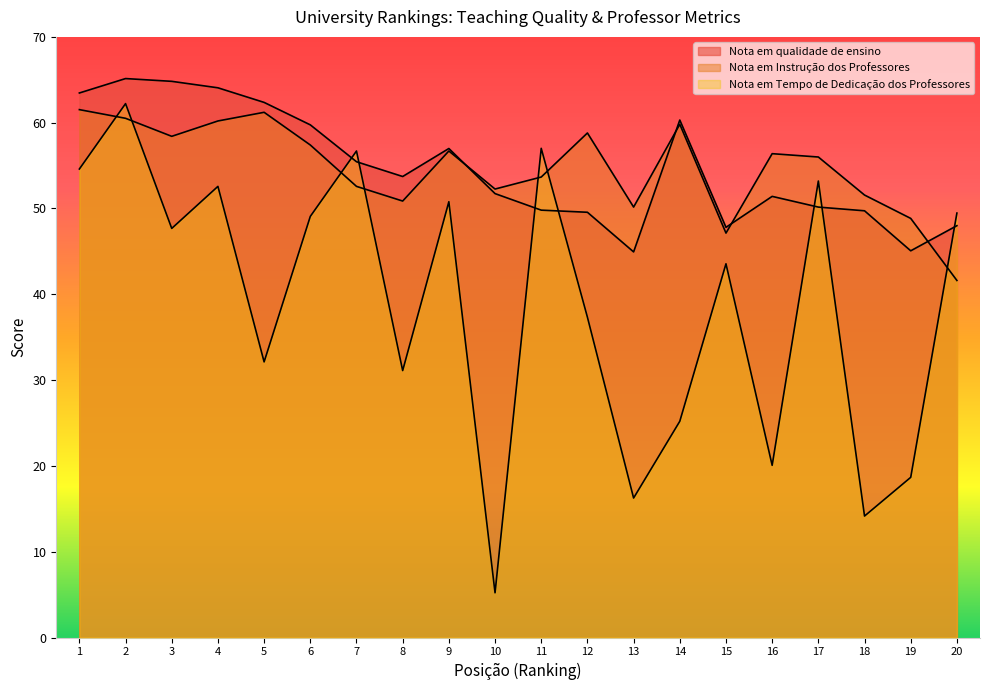

What are all the series names shown in the legend?

Nota em qualidade de ensino, Nota em Instrução dos Professores, Nota em Tempo de Dedicação dos Professores